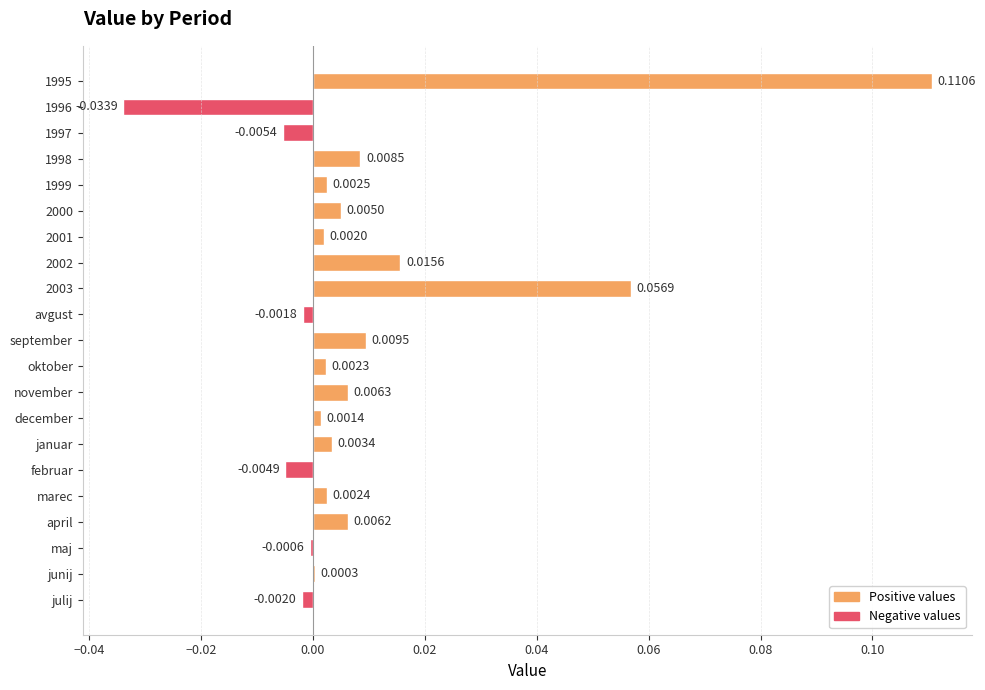

Where is the data nearest to the value 0?

junij